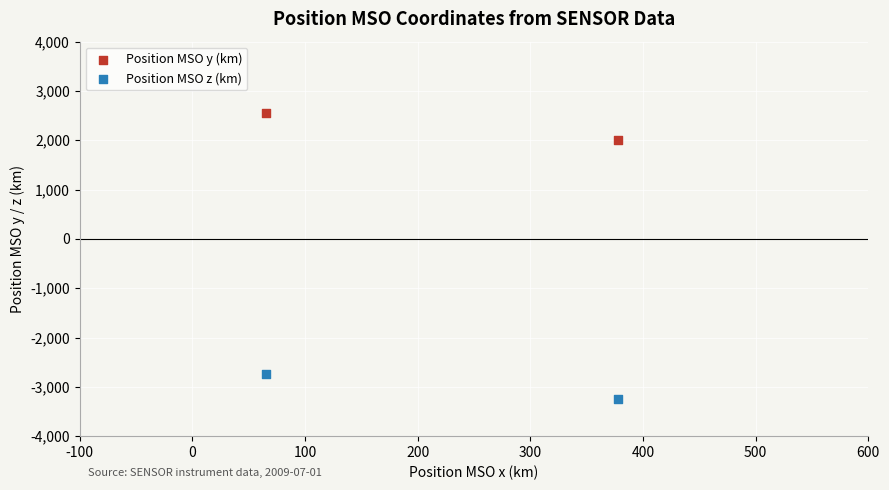

Which series reaches the minimum Y coordinate?

Position MSO z (km)